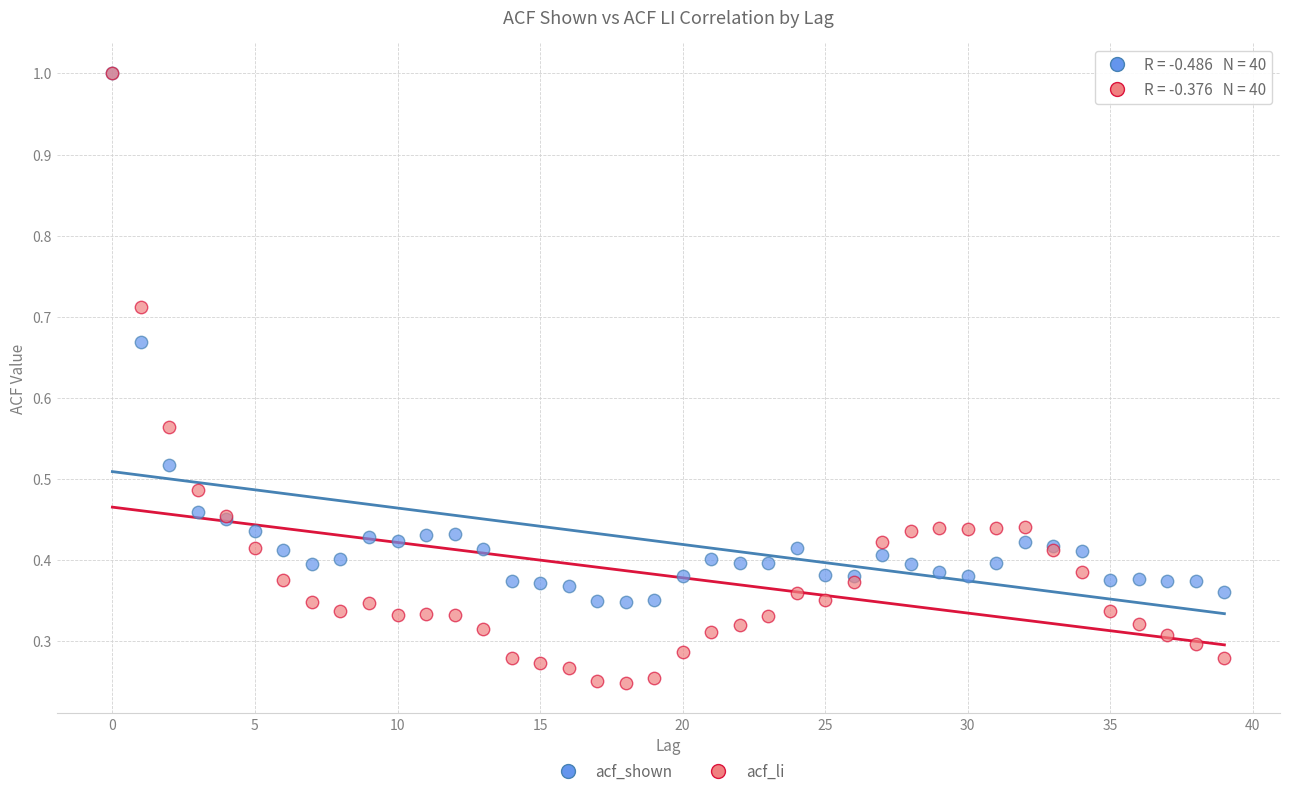

What are all the series names shown in the legend?

acf_shown, acf_li